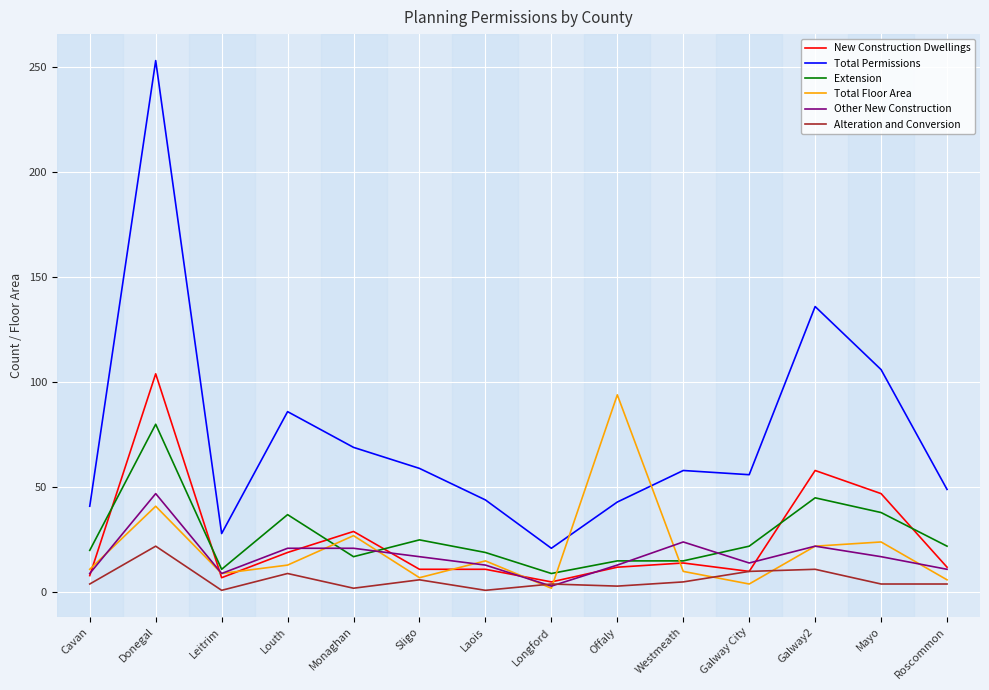

What is the difference between the Total Floor Area values at Sligo and Donegal?

34